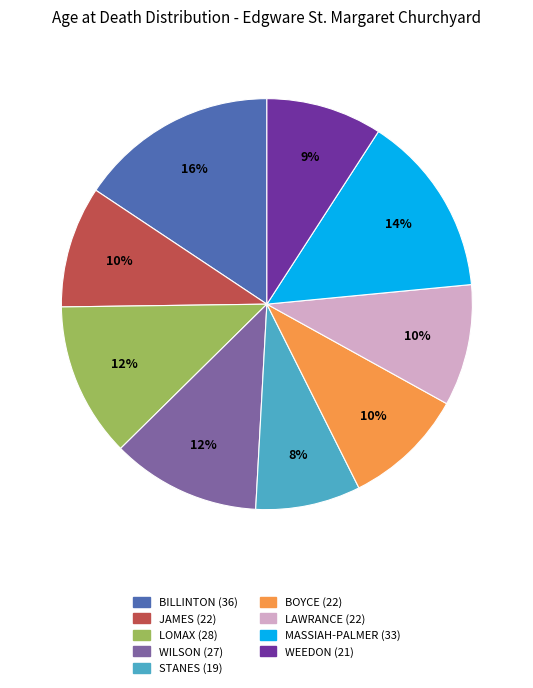

Does any single category account for the majority?

No